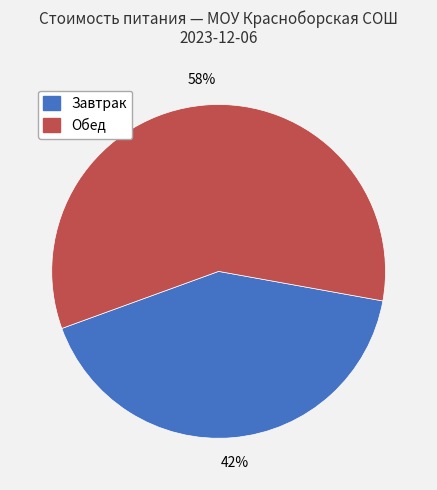

How many slices are in this pie chart?

2